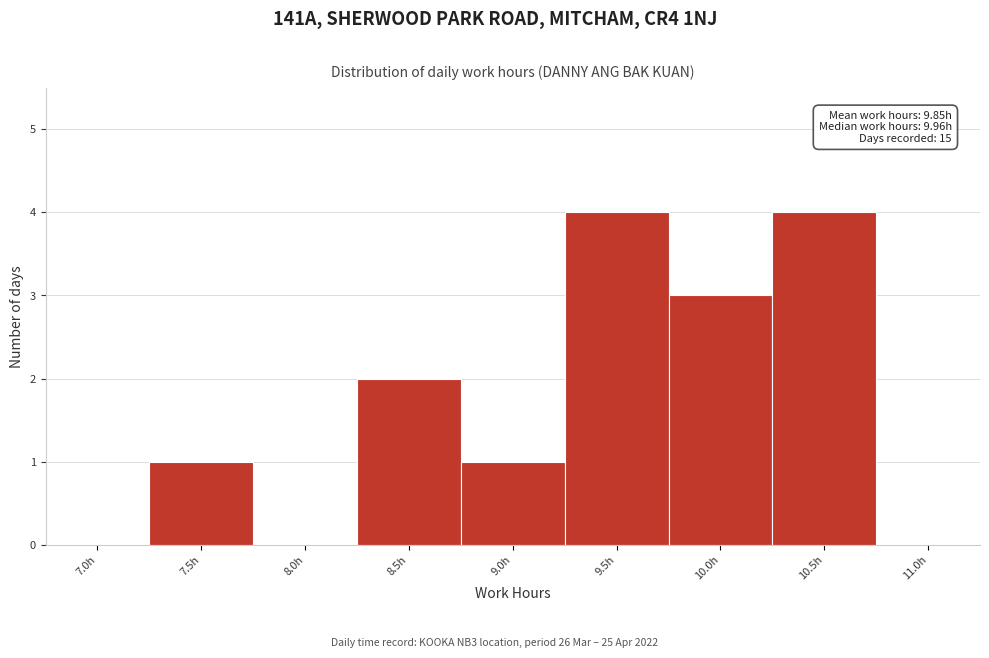

Reading left to right, what are all the values shown in this chart?

7.0h=0	7.5h=1	8.0h=0	8.5h=2	9.0h=1	9.5h=4	10.0h=3	10.5h=4	11.0h=0